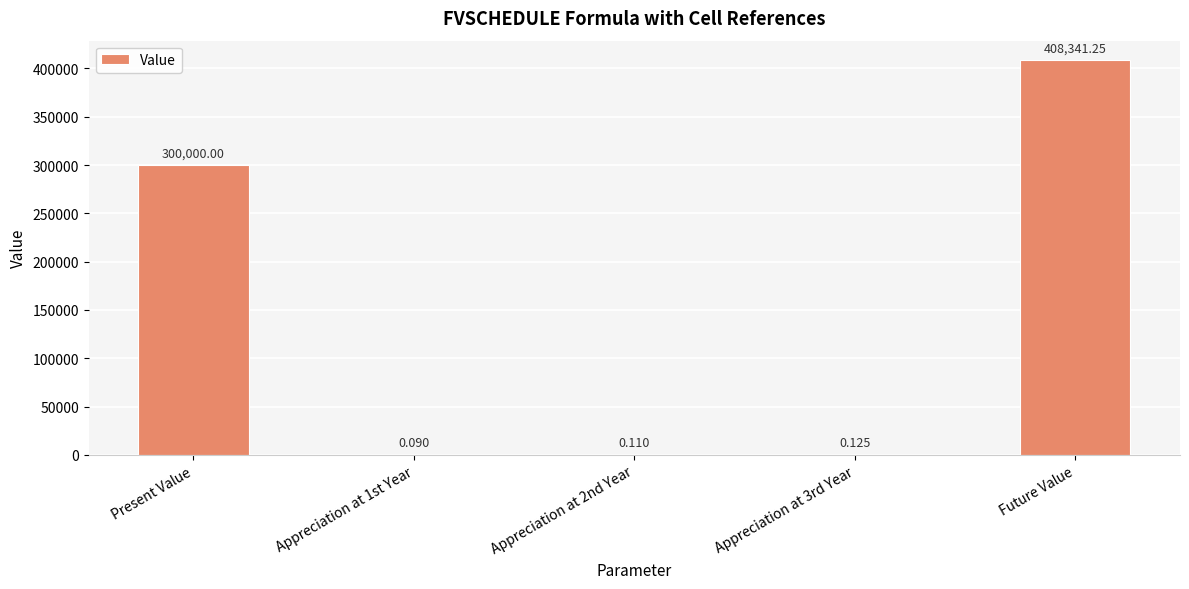

Is it true that the value at Present Value is 300000.0?

True